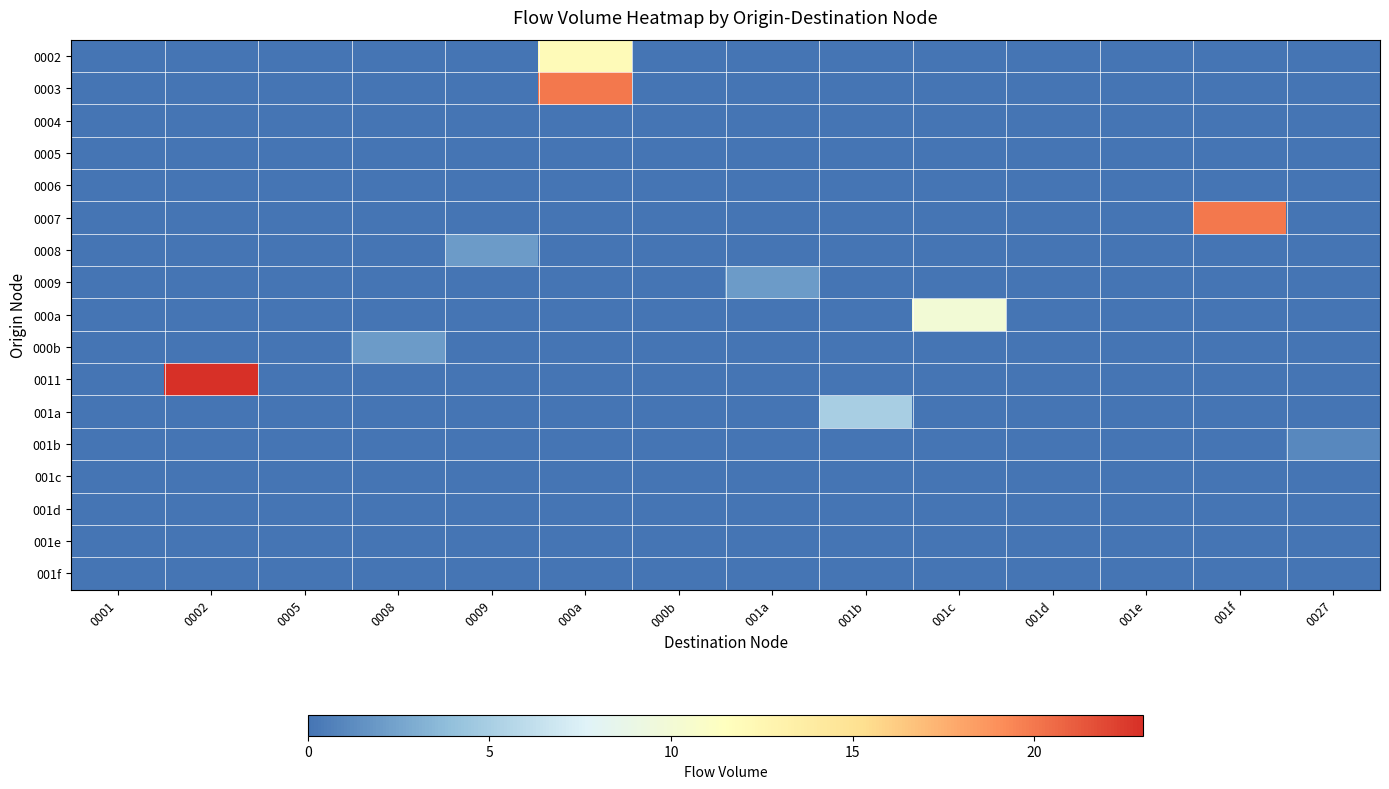

Reading left to right, list all the values displayed in this chart.

0002: 0001=0	0002=0	0005=0	0008=0	0009=0	000a=12	000b=0	001a=0	001b=0	001c=0	001d=0	001e=0	001f=0	0027=0
0003: 0001=0	0002=0	0005=0	0008=0	0009=0	000a=20	000b=0	001a=0	001b=0	001c=0	001d=0	001e=0	001f=0	0027=0
0004: 0001=0	0002=0	0005=0	0008=0	0009=0	000a=0	000b=0	001a=0	001b=0	001c=0	001d=0	001e=0	001f=0	0027=0
0005: 0001=0	0002=0	0005=0	0008=0	0009=0	000a=0	000b=0	001a=0	001b=0	001c=0	001d=0	001e=0	001f=0	0027=0
0006: 0001=0	0002=0	0005=0	0008=0	0009=0	000a=0	000b=0	001a=0	001b=0	001c=0	001d=0	001e=0	001f=0	0027=0
0007: 0001=0	0002=0	0005=0	0008=0	0009=0	000a=0	000b=0	001a=0	001b=0	001c=0	001d=0	001e=0	001f=20	0027=0
0008: 0001=0	0002=0	0005=0	0008=0	0009=2	000a=0	000b=0	001a=0	001b=0	001c=0	001d=0	001e=0	001f=0	0027=0
0009: 0001=0	0002=0	0005=0	0008=0	0009=0	000a=0	000b=0	001a=2	001b=0	001c=0	001d=0	001e=0	001f=0	0027=0
000a: 0001=0	0002=0	0005=0	0008=0	0009=0	000a=0	000b=0	001a=0	001b=0	001c=10	001d=0	001e=0	001f=0	0027=0
000b: 0001=0	0002=0	0005=0	0008=2	0009=0	000a=0	000b=0	001a=0	001b=0	001c=0	001d=0	001e=0	001f=0	0027=0
0011: 0001=0	0002=23	0005=0	0008=0	0009=0	000a=0	000b=0	001a=0	001b=0	001c=0	001d=0	001e=0	001f=0	0027=0
001a: 0001=0	0002=0	0005=0	0008=0	0009=0	000a=0	000b=0	001a=0	001b=5	001c=0	001d=0	001e=0	001f=0	0027=0
001b: 0001=0	0002=0	0005=0	0008=0	0009=0	000a=0	000b=0	001a=0	001b=0	001c=0	001d=0	001e=0	001f=0	0027=1
001c: 0001=0	0002=0	0005=0	0008=0	0009=0	000a=0	000b=0	001a=0	001b=0	001c=0	001d=0	001e=0	001f=0	0027=0
001d: 0001=0	0002=0	0005=0	0008=0	0009=0	000a=0	000b=0	001a=0	001b=0	001c=0	001d=0	001e=0	001f=0	0027=0
001e: 0001=0	0002=0	0005=0	0008=0	0009=0	000a=0	000b=0	001a=0	001b=0	001c=0	001d=0	001e=0	001f=0	0027=0
001f: 0001=0	0002=0	0005=0	0008=0	0009=0	000a=0	000b=0	001a=0	001b=0	001c=0	001d=0	001e=0	001f=0	0027=0